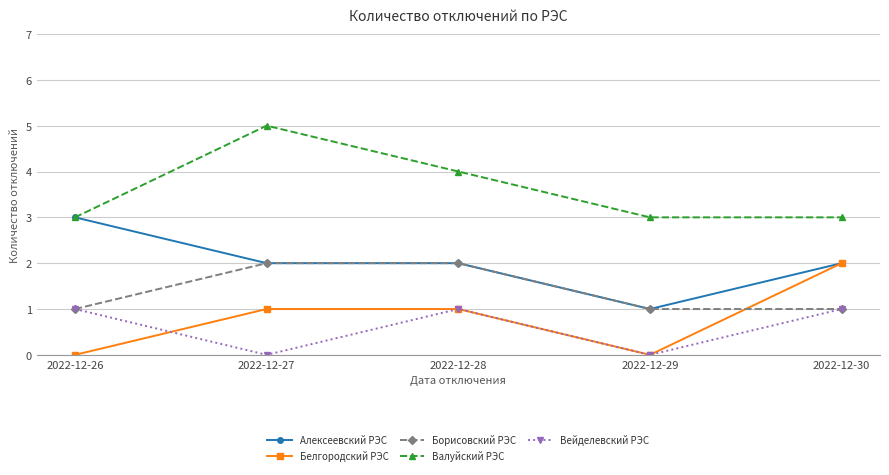

What is the average value of the Борисовский РЭС series?

1